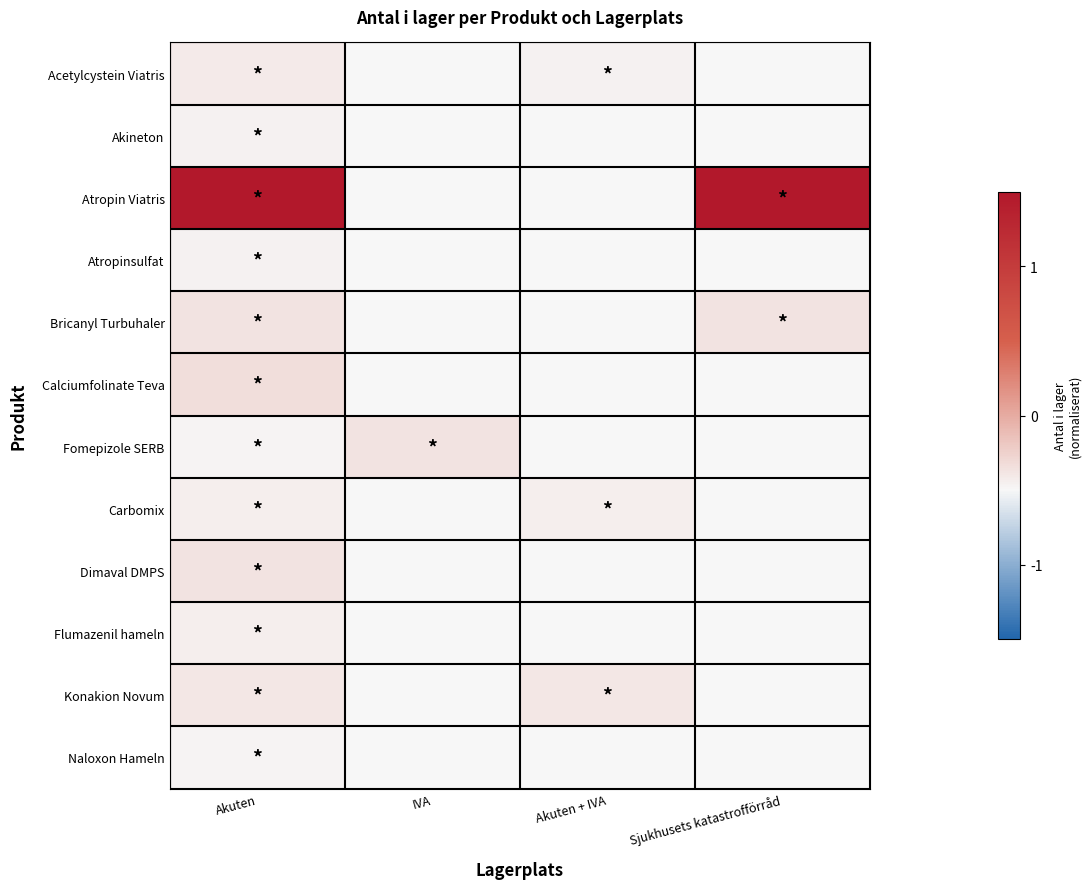

Reading left to right, extract all data points from this chart.

Acetylcystein Viatris: Akuten=-0.4	IVA=-0.5	Akuten + IVA=-0.5	Sjukhusets katastrofförråd=-0.5
Akineton: Akuten=-0.5	IVA=-0.5	Akuten + IVA=-0.5	Sjukhusets katastrofförråd=-0.5
Atropin Viatris: Akuten=1.5	IVA=-0.5	Akuten + IVA=-0.5	Sjukhusets katastrofförråd=1.5
Atropinsulfat: Akuten=-0.5	IVA=-0.5	Akuten + IVA=-0.5	Sjukhusets katastrofförråd=-0.5
Bricanyl Turbuhaler: Akuten=-0.4	IVA=-0.5	Akuten + IVA=-0.5	Sjukhusets katastrofförråd=-0.4
Calciumfolinate Teva: Akuten=-0.3	IVA=-0.5	Akuten + IVA=-0.5	Sjukhusets katastrofförråd=-0.5
Fomepizole SERB: Akuten=-0.5	IVA=-0.4	Akuten + IVA=-0.5	Sjukhusets katastrofförråd=-0.5
Carbomix: Akuten=-0.4	IVA=-0.5	Akuten + IVA=-0.4	Sjukhusets katastrofförråd=-0.5
Dimaval DMPS: Akuten=-0.4	IVA=-0.5	Akuten + IVA=-0.5	Sjukhusets katastrofförråd=-0.5
Flumazenil hameln: Akuten=-0.4	IVA=-0.5	Akuten + IVA=-0.5	Sjukhusets katastrofförråd=-0.5
Konakion Novum: Akuten=-0.4	IVA=-0.5	Akuten + IVA=-0.4	Sjukhusets katastrofförråd=-0.5
Naloxon Hameln: Akuten=-0.5	IVA=-0.5	Akuten + IVA=-0.5	Sjukhusets katastrofförråd=-0.5